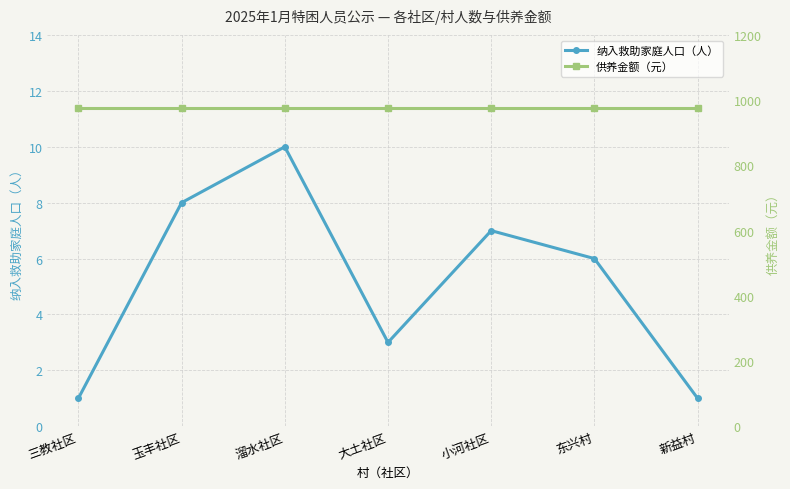

True or false: 供养金额（元） and 纳入救助家庭人口（人） cross at least once.

False